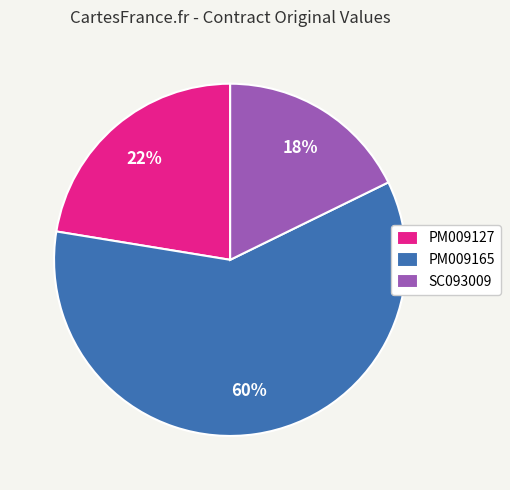

Rank the categories by value from lowest to highest.

SC093009, PM009127, PM009165